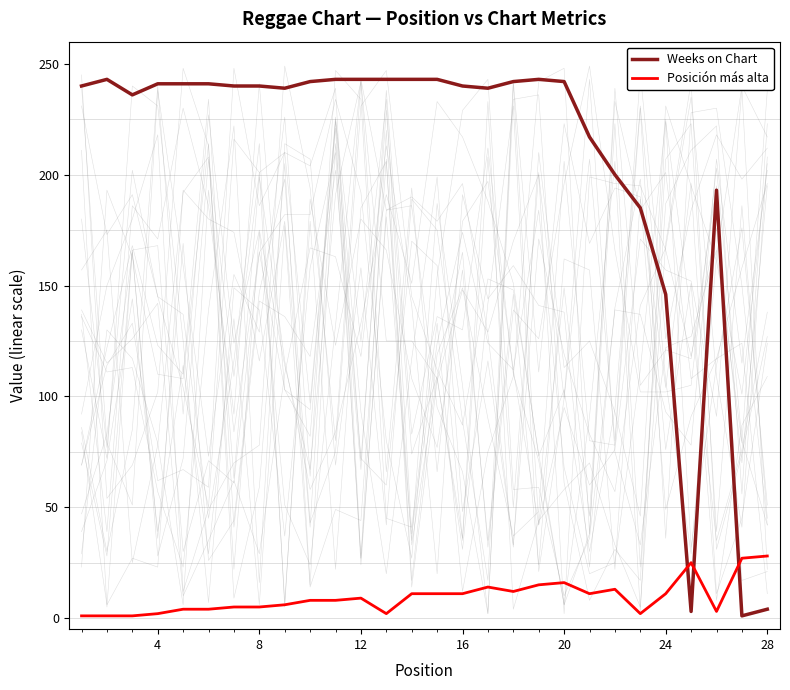

How many data points in Posición más alta are above 9?

13